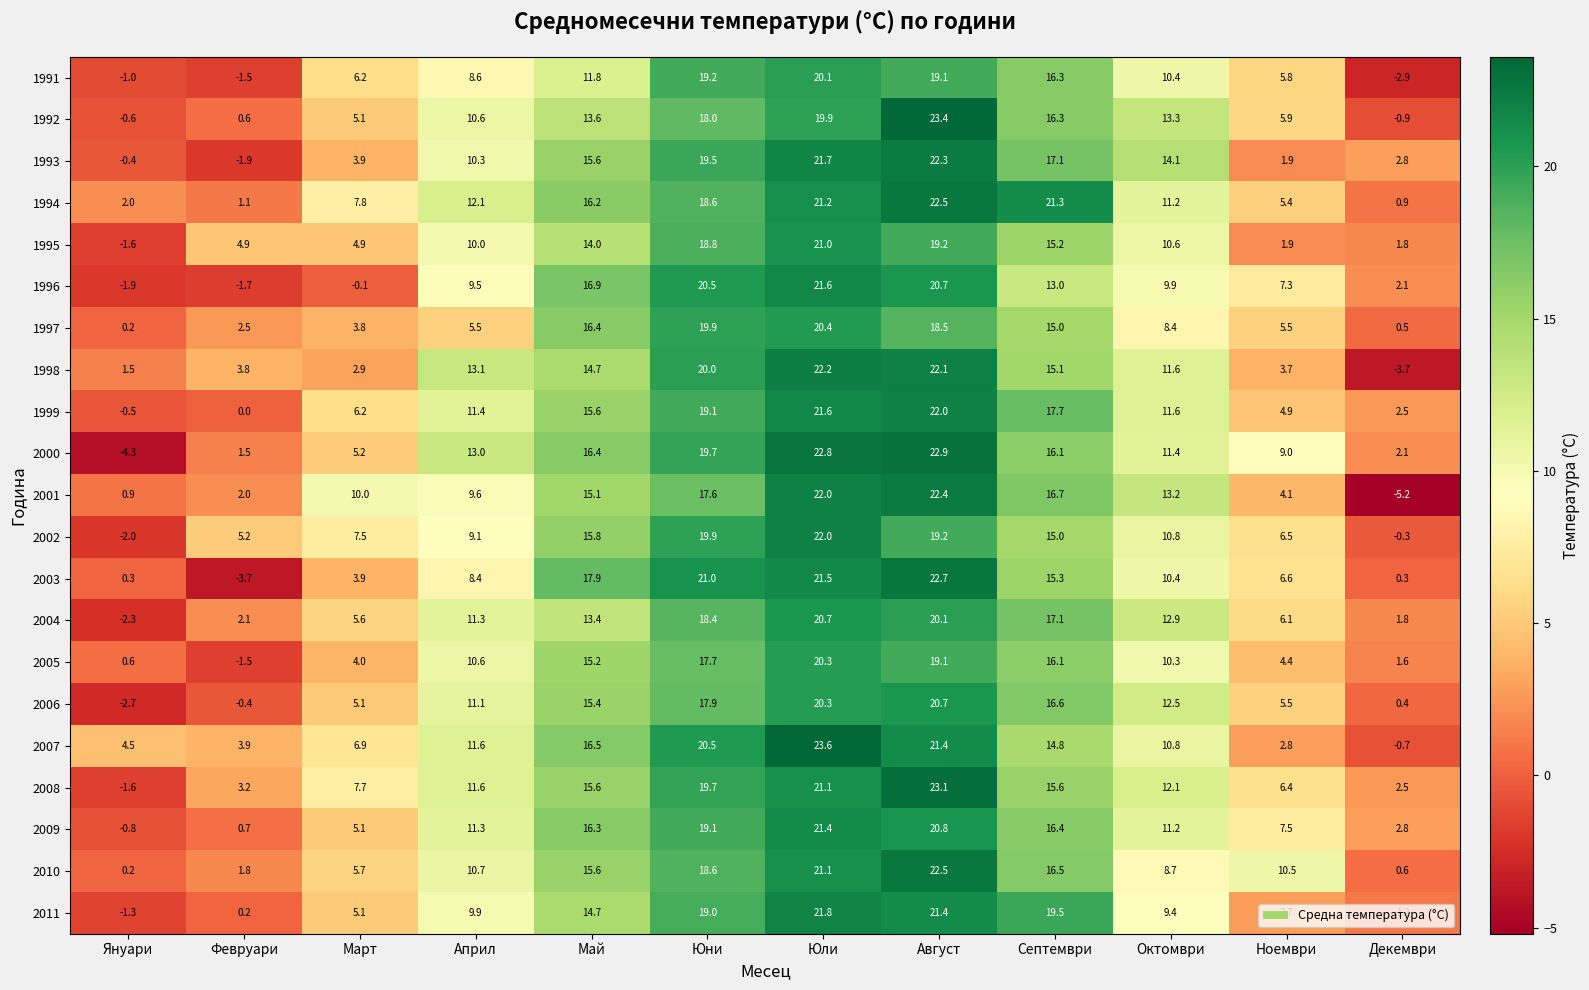

Is it true that 1996 equals -2.2 at Февруари?

False